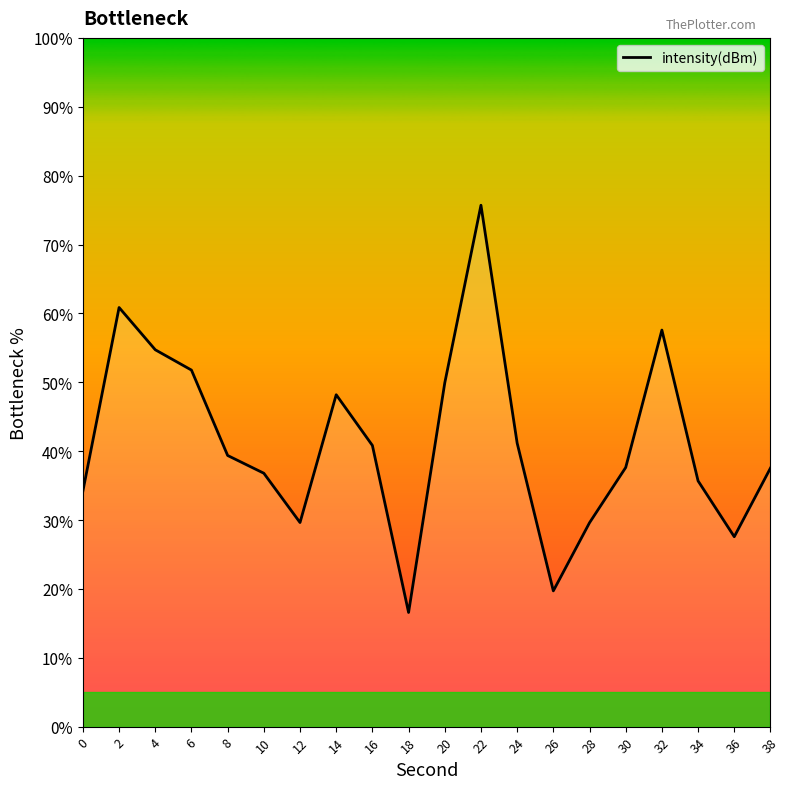

What is the difference between the values at 6 and 0?

17.6